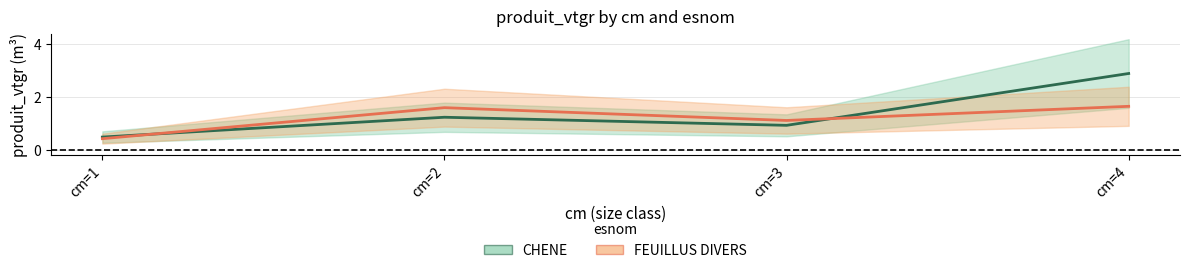

Between cm=2 and cm=1, which is larger?

cm=2